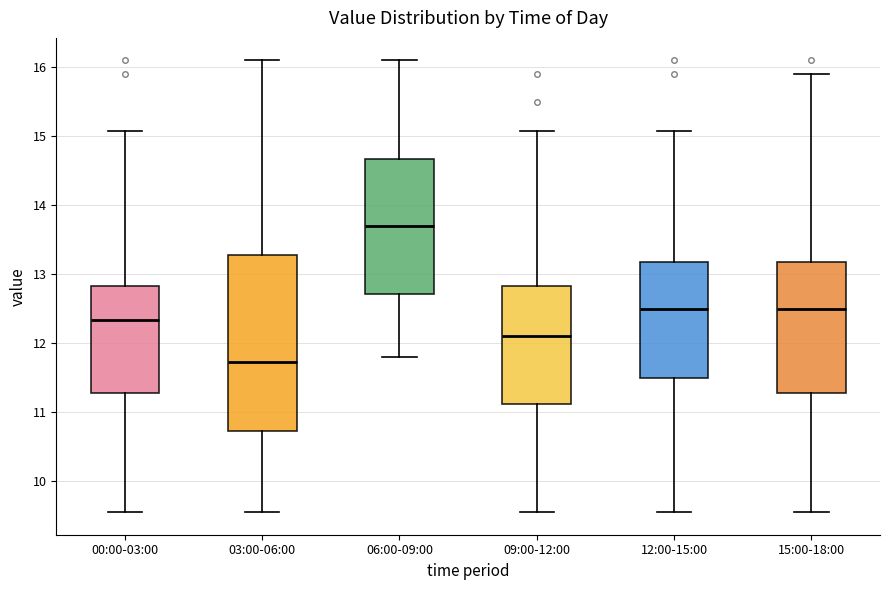

Which box has the lowest median line?

03:00-06:00